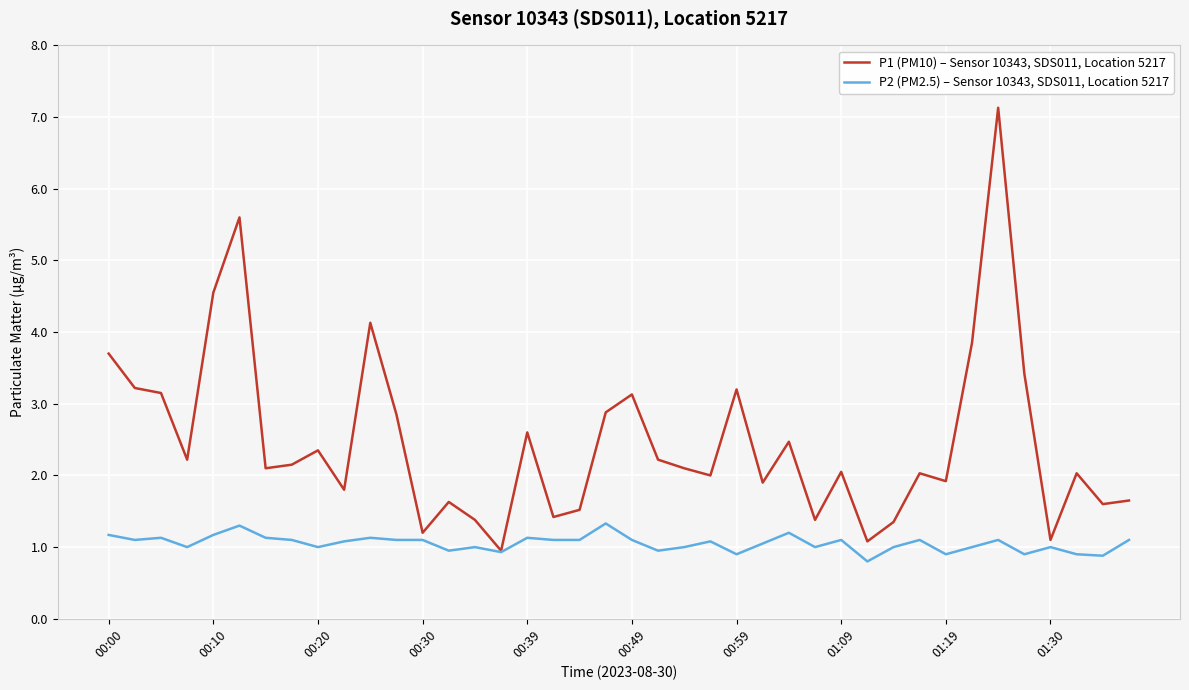

What is the highest value of the P1 (PM10) – Sensor 10343, SDS011, Location 5217 series?

7.1